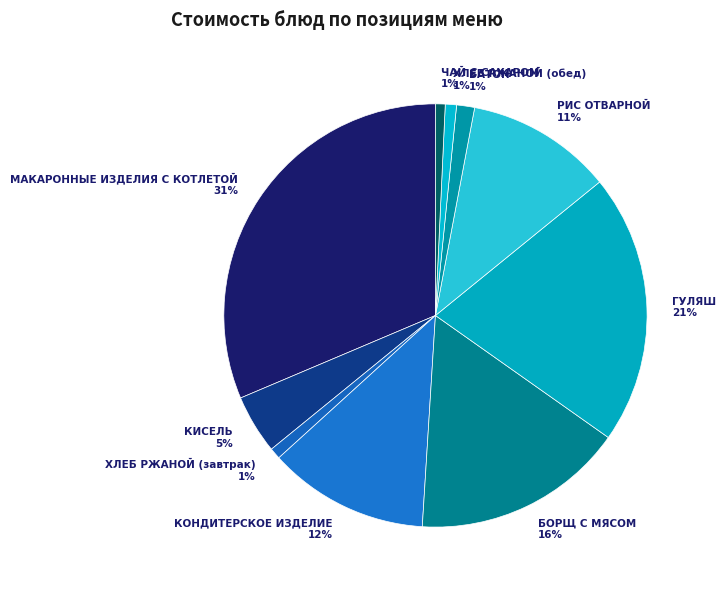

Is there a majority slice in this chart?

No